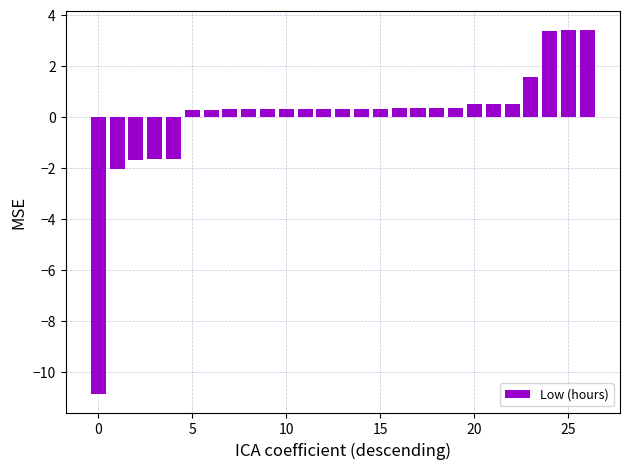

What is the maximum value shown in the chart?

3.4